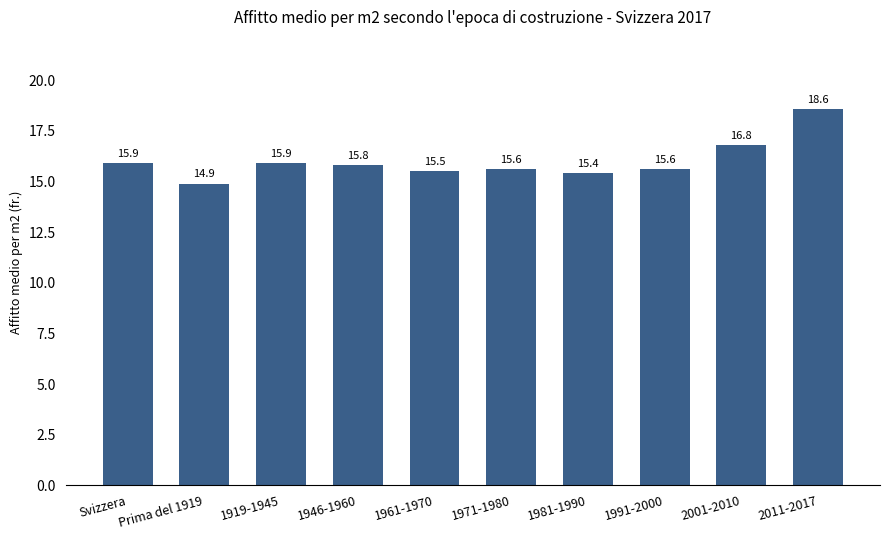

What is the smallest value displayed?

14.9